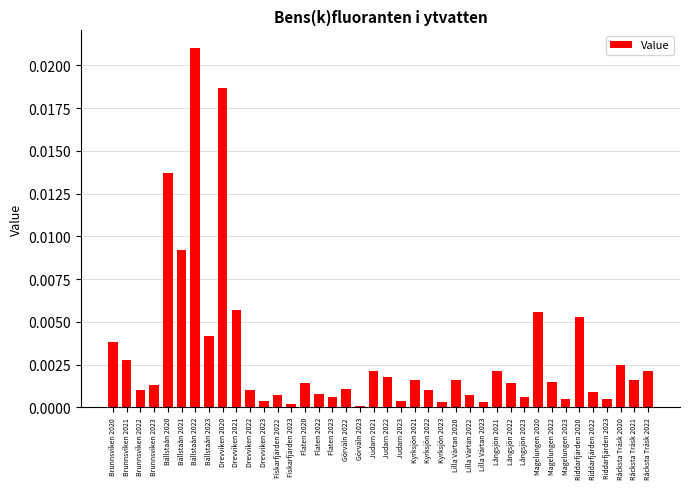

The value at Råcksta Träsk 2020 is 0.0. True or false?

True